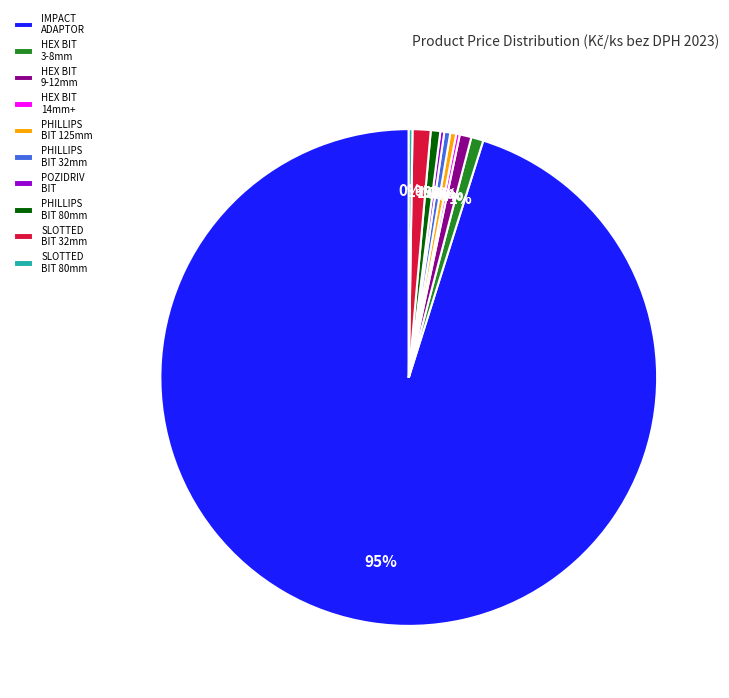

Which slice is the largest?

IMPACT ADAPTOR